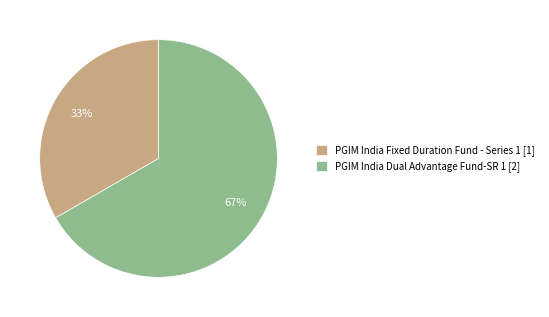

Combined, do PGIM India Fixed Duration Fund - Series 1 [1] and PGIM India Dual Advantage Fund-SR 1 [2] account for over 50%?

Yes